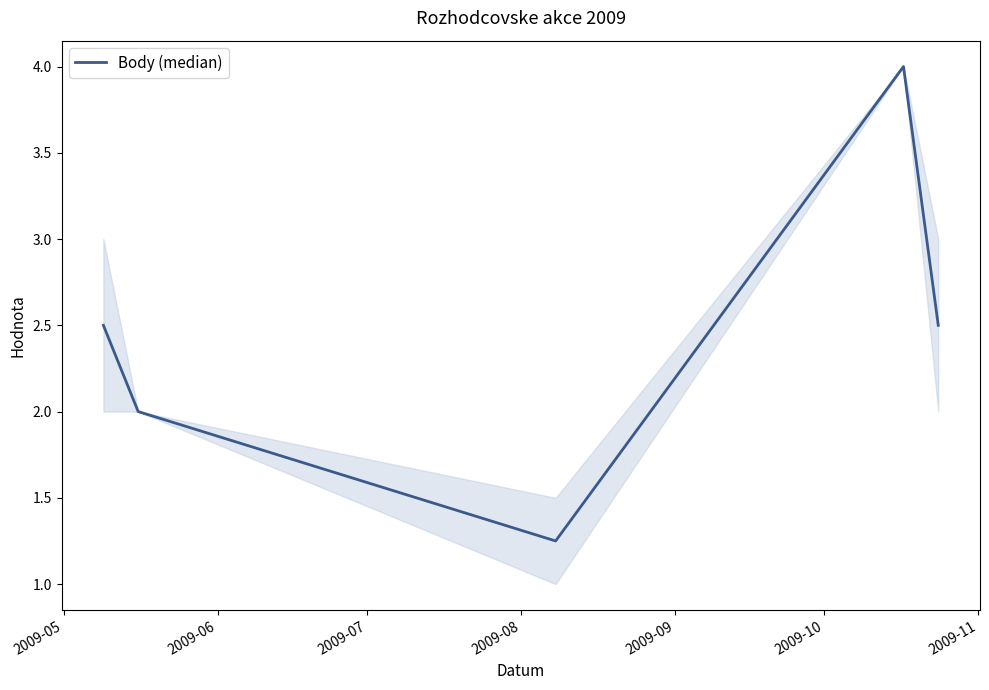

True or false: there are more than 0 points higher than both neighbors.

True